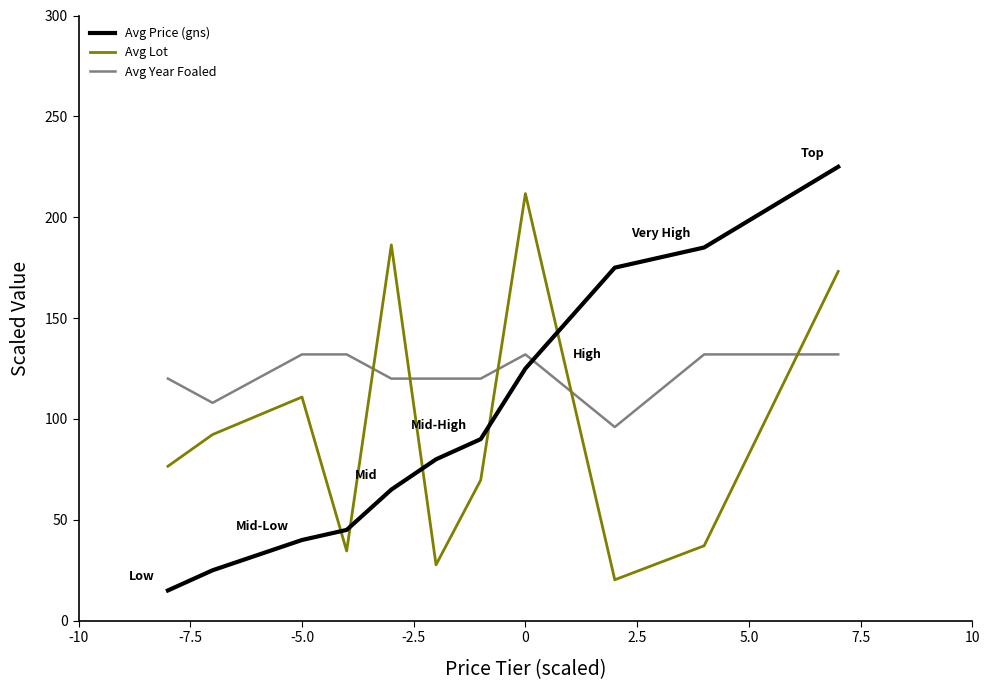

What is the minimum value for Avg Year Foaled?

96.0